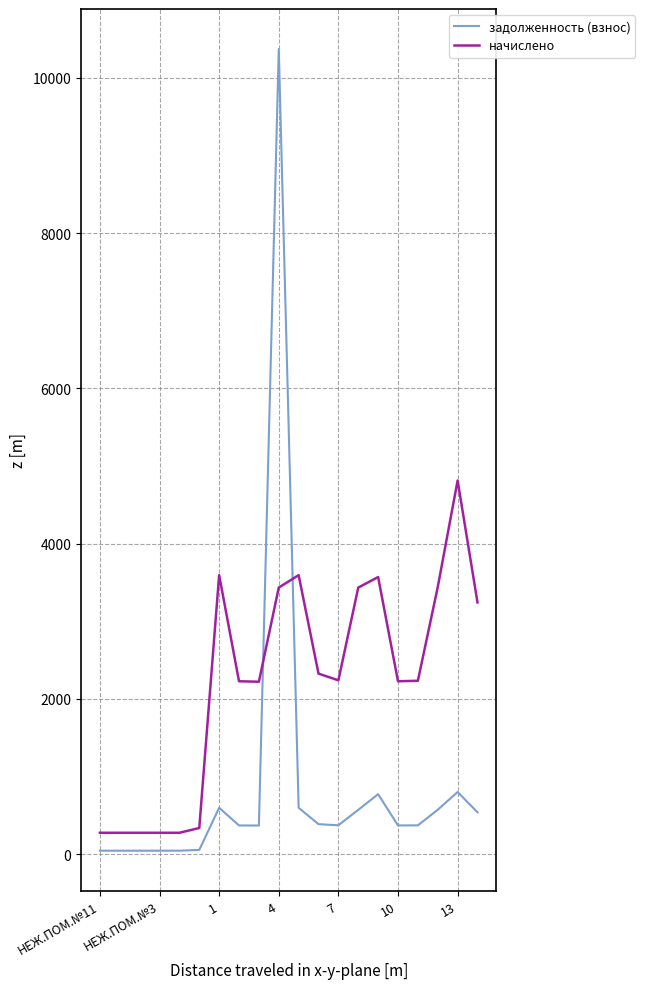

How many times do задолженность (взнос) and начислено cross each other?

2